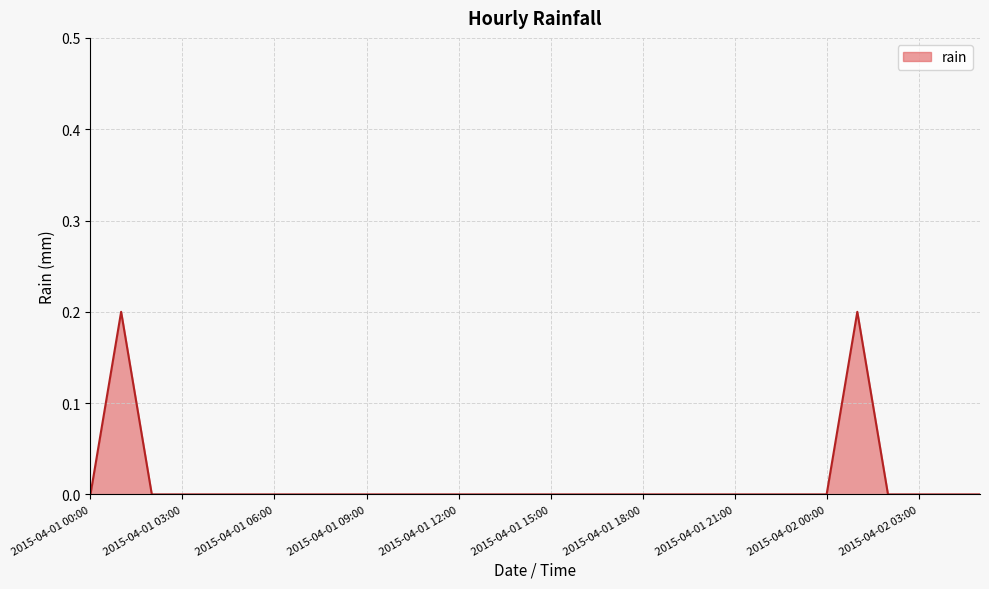

Count the number of data series in this chart.

1